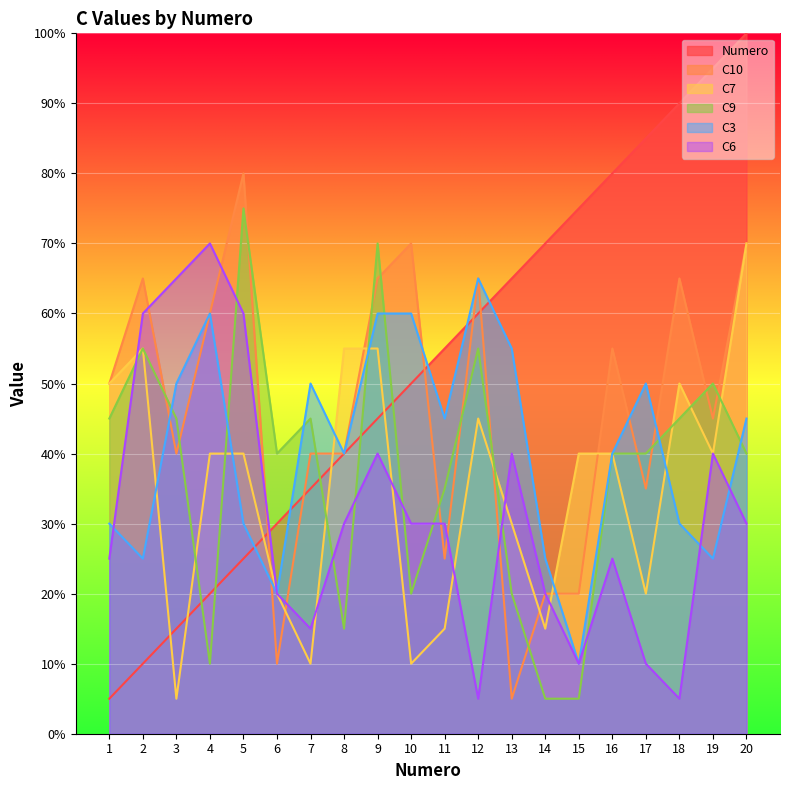

What is the sum of all Numero values?

210